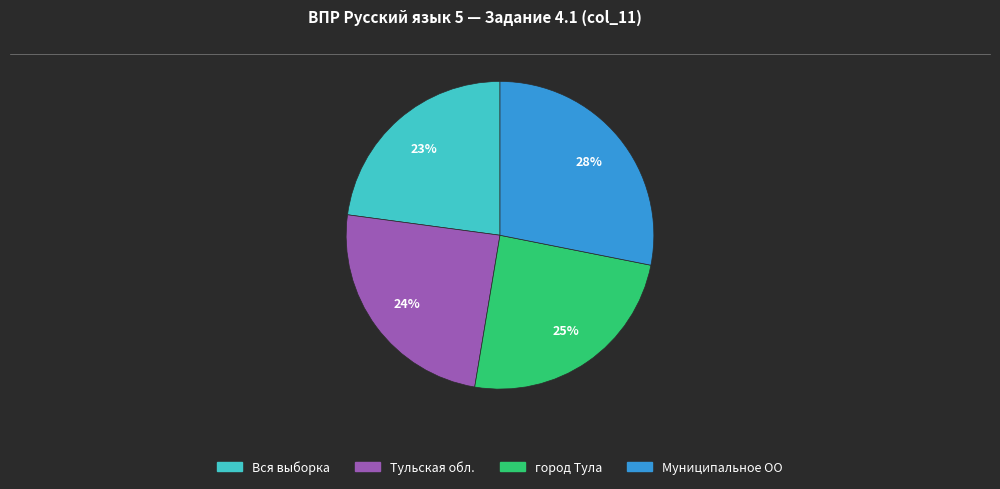

What percentage is the Вся выборка slice, to the nearest percent?

23%